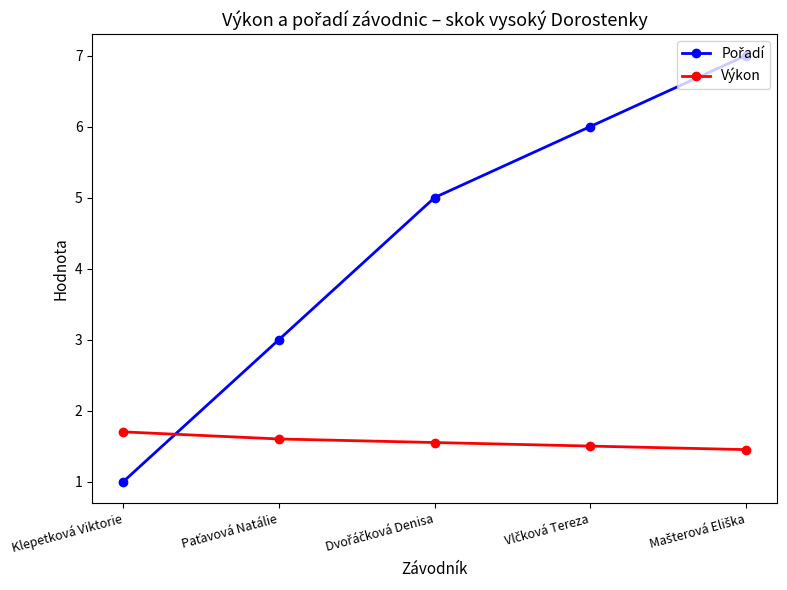

How many data points does each series have?

5